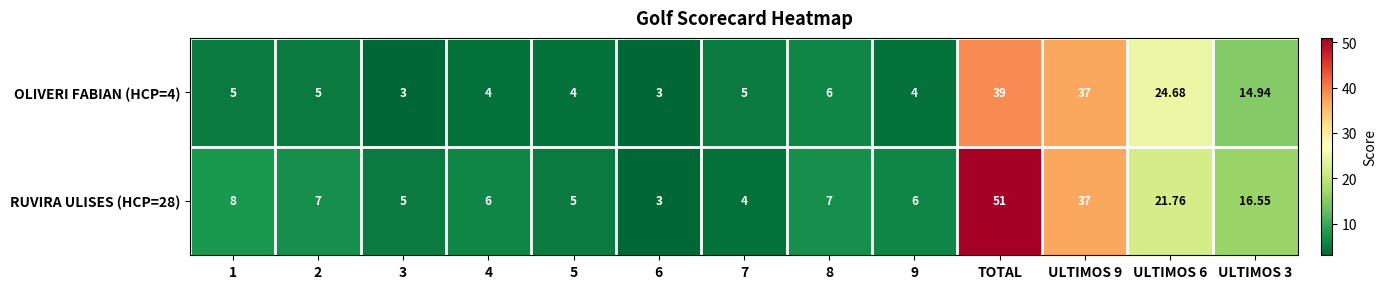

Which category has the highest value across all series?

TOTAL